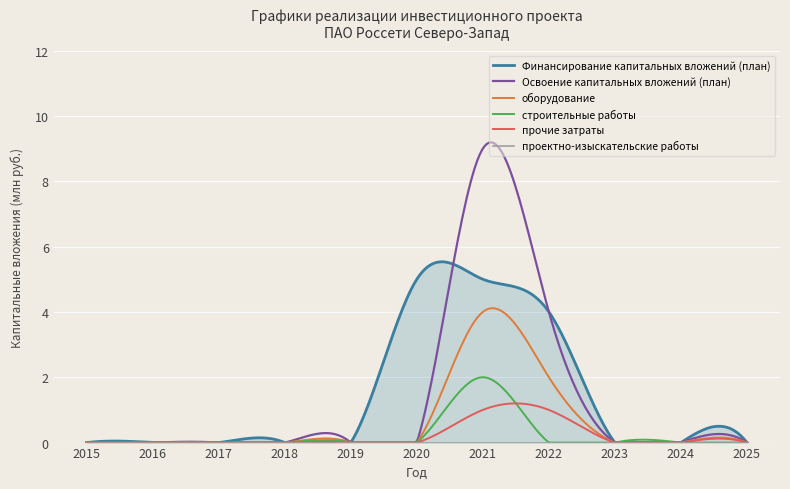

At how many categories does at least one series exceed 0?

3